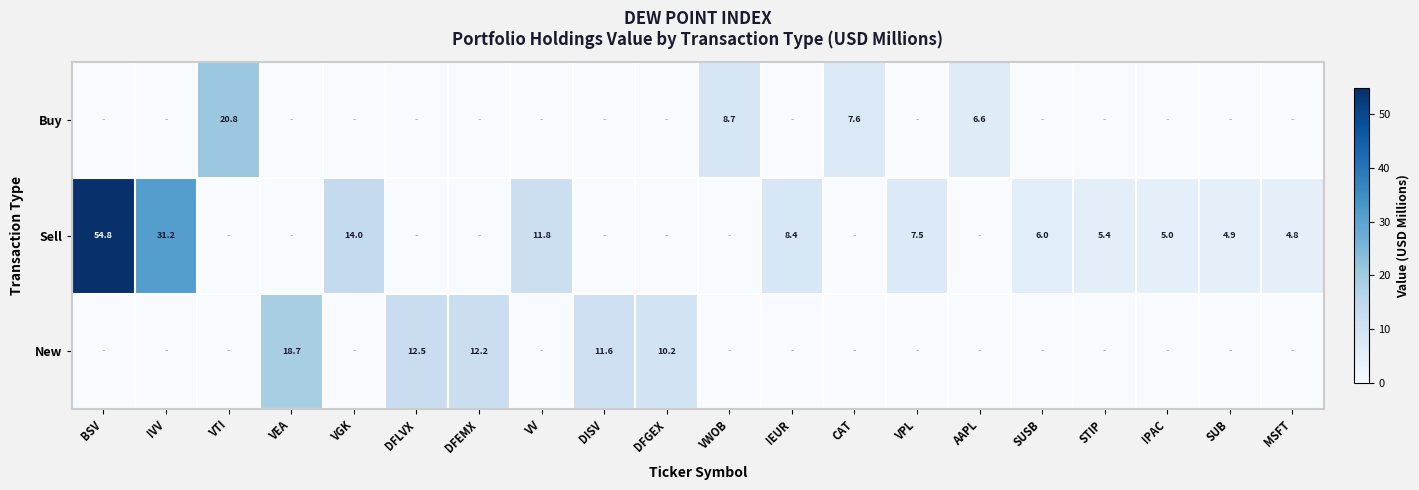

What is the difference between the Sell values at VPL and VGK?

6.5